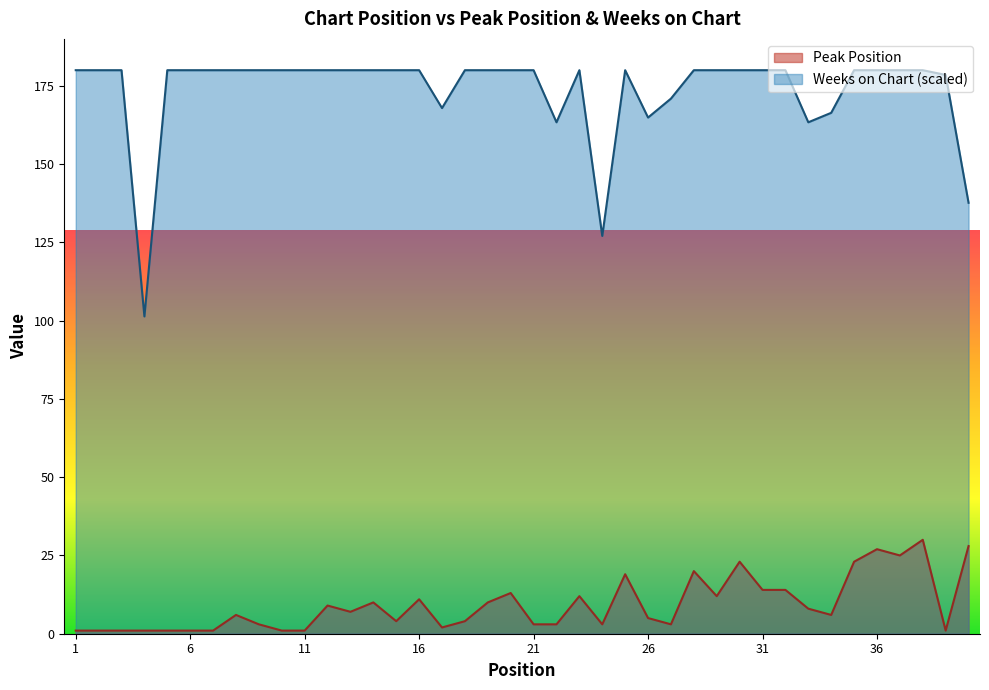

Does the chart have visible grid lines?

No